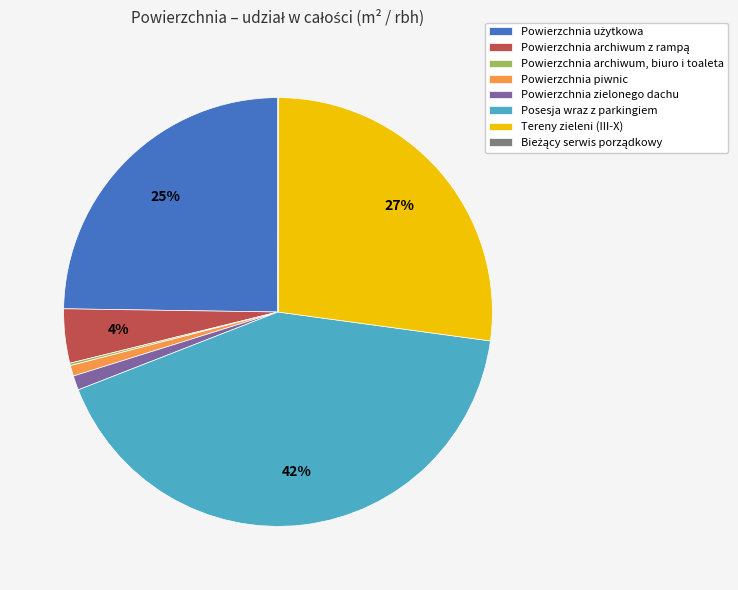

To the nearest percent, what portion does Posesja wraz z parkingiem represent?

42%